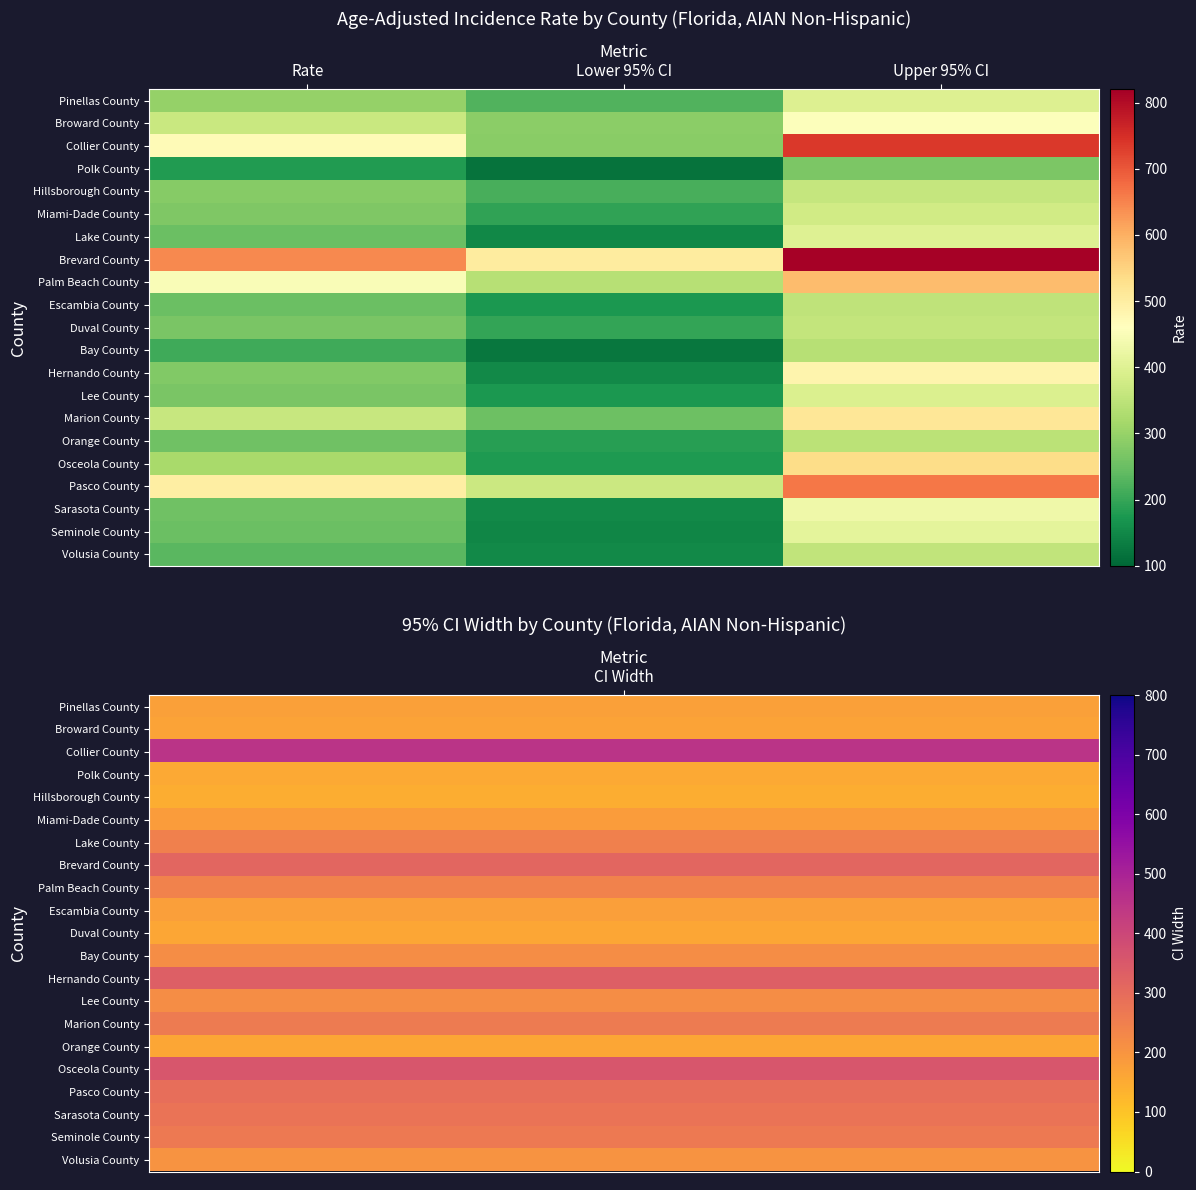

Which category has the lowest value across all series?

Lower 95% CI